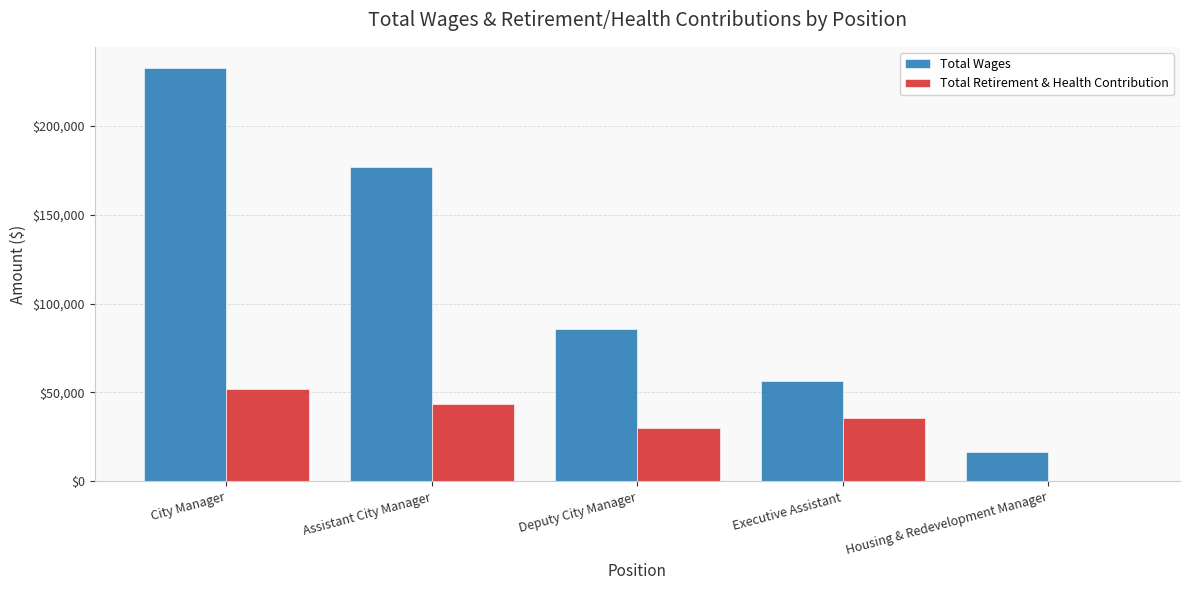

Which category has the highest value in the Total Wages series?

City Manager